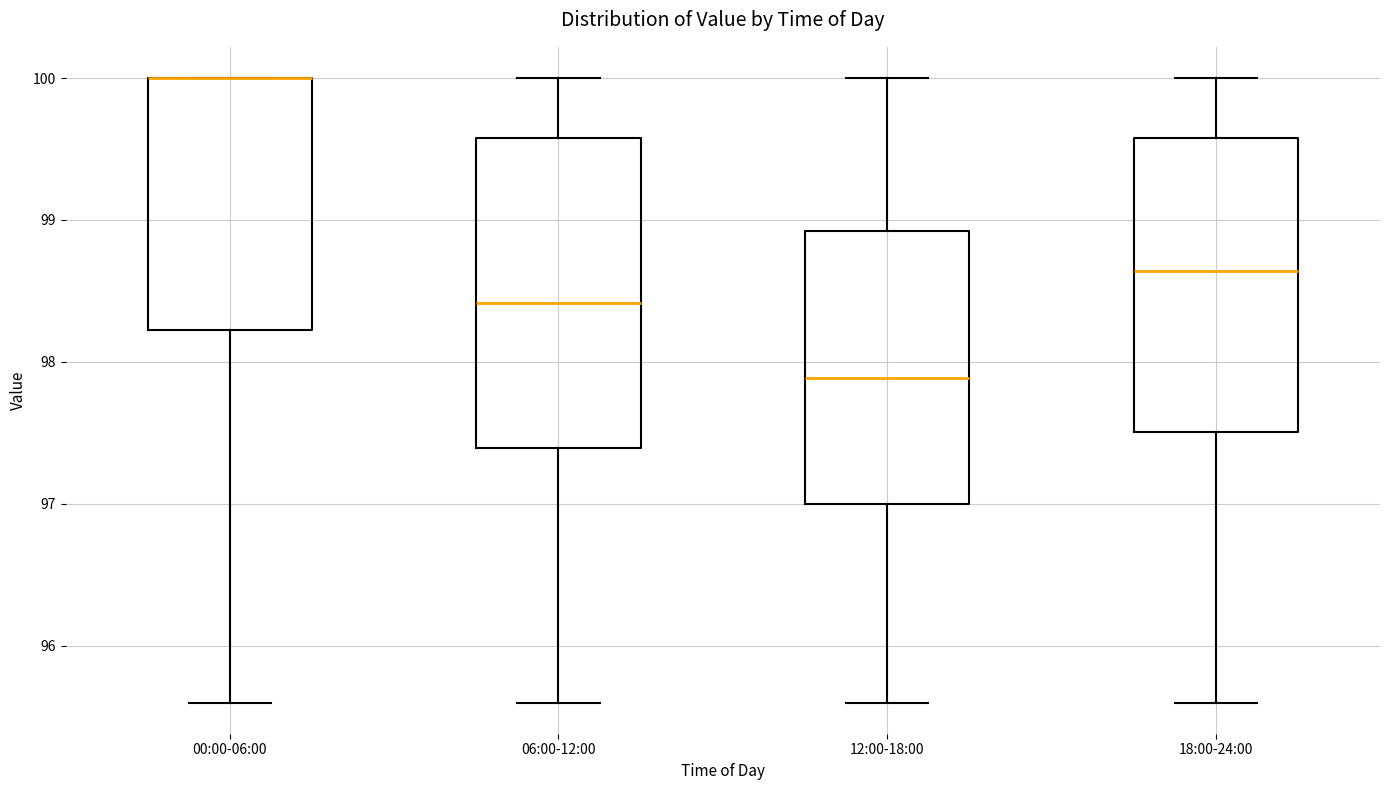

Where is the upper edge of the box for 00:00-06:00 on the y-axis? The values are not printed on the chart, so give them approximately, as read against the axis.

100.0